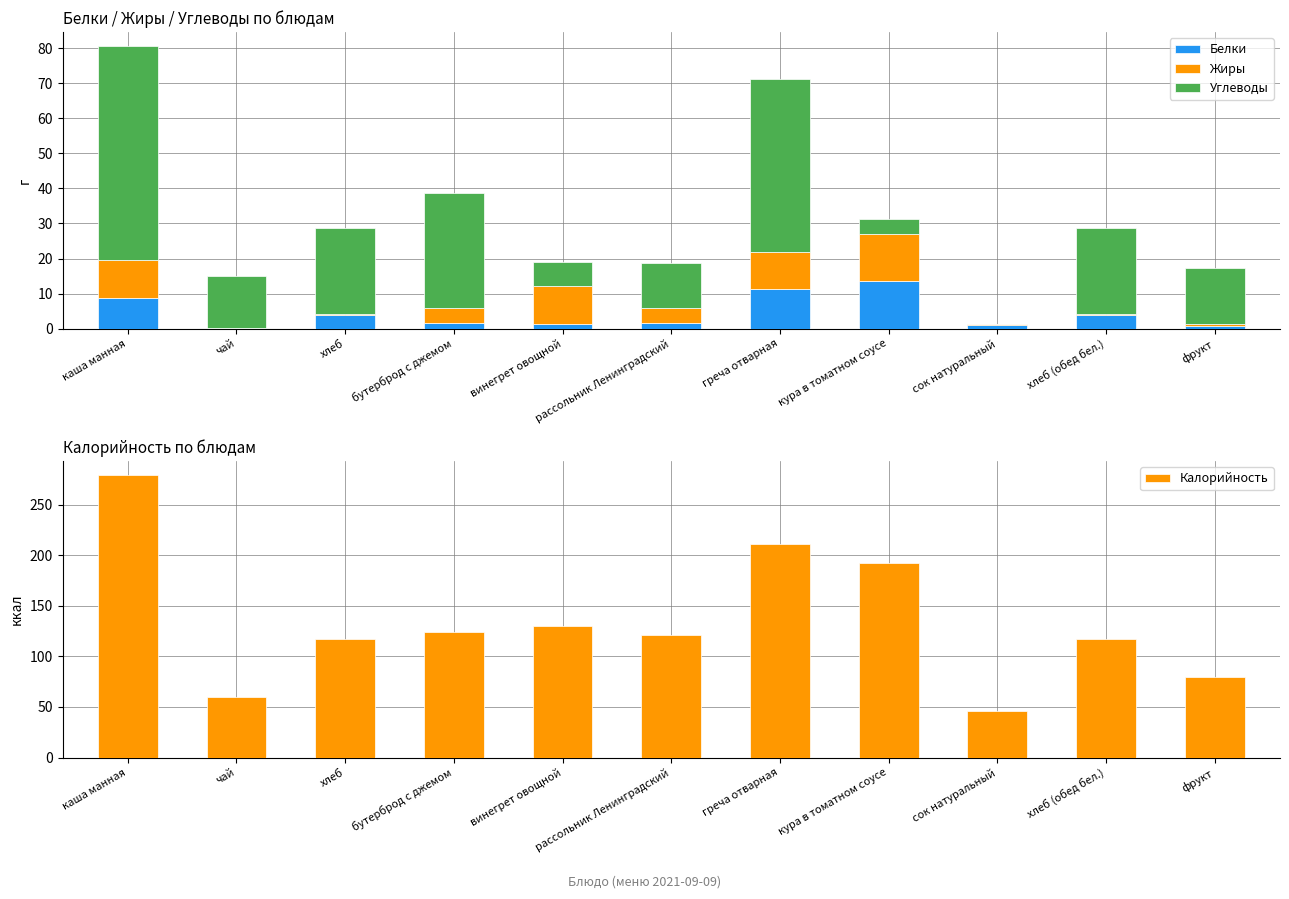

What is the approximate value of Калорийность at греча отварная?

211